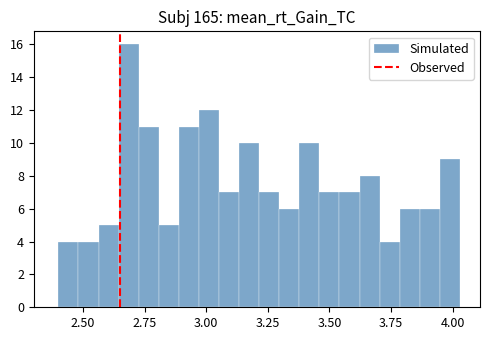

Read against the x-axis, roughly where is the centre of the tallest bar?

2.70